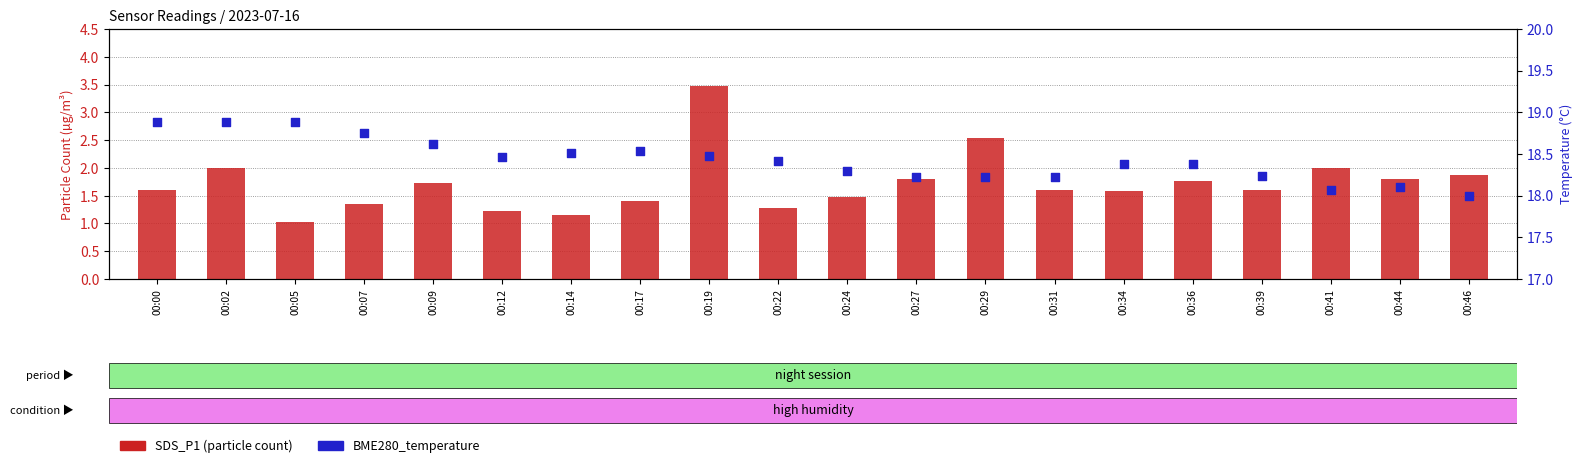

At how many categories does at least one series exceed 14?

20